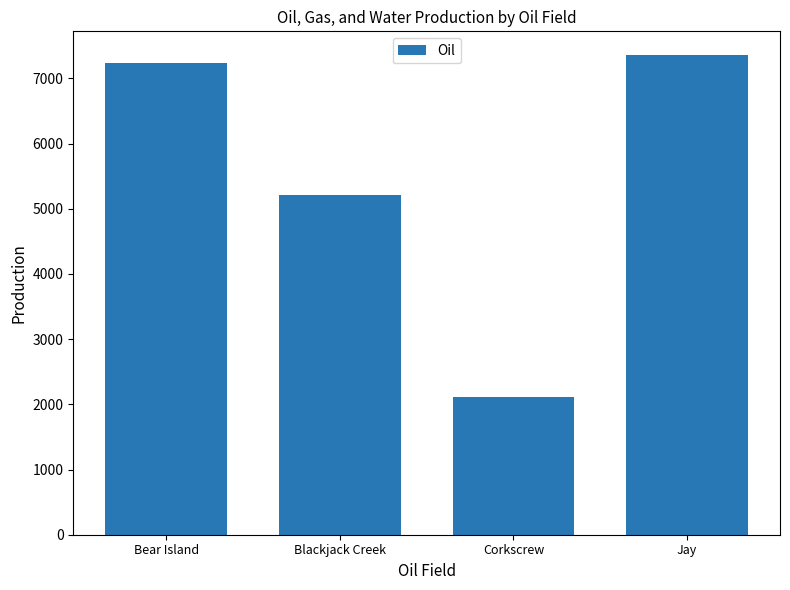

Which label corresponds to the smallest value in the chart?

Corkscrew